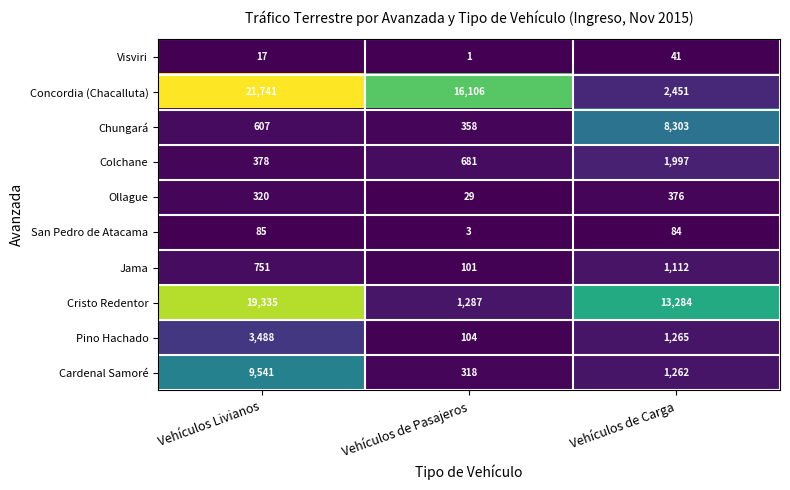

Is it true that Visviri equals 17 at Vehículos Livianos?

True